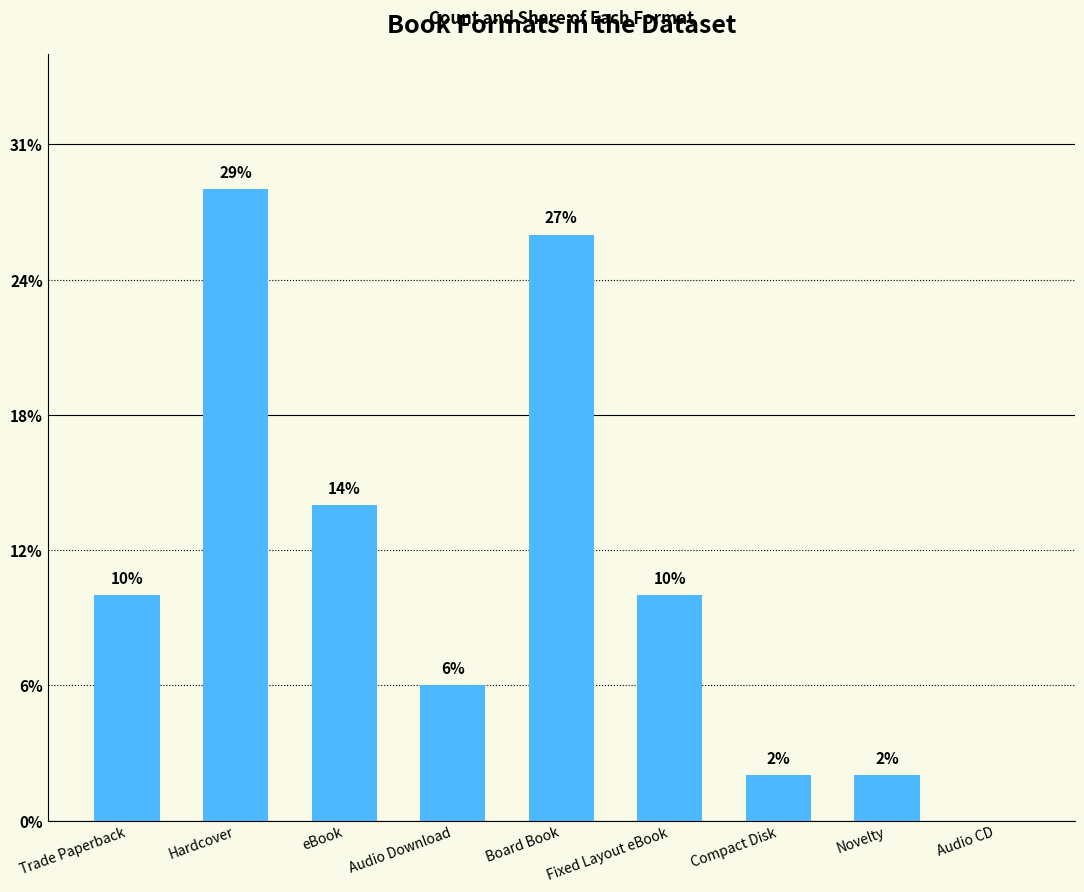

Are the bars grouped side by side (vs. stacked)?

No